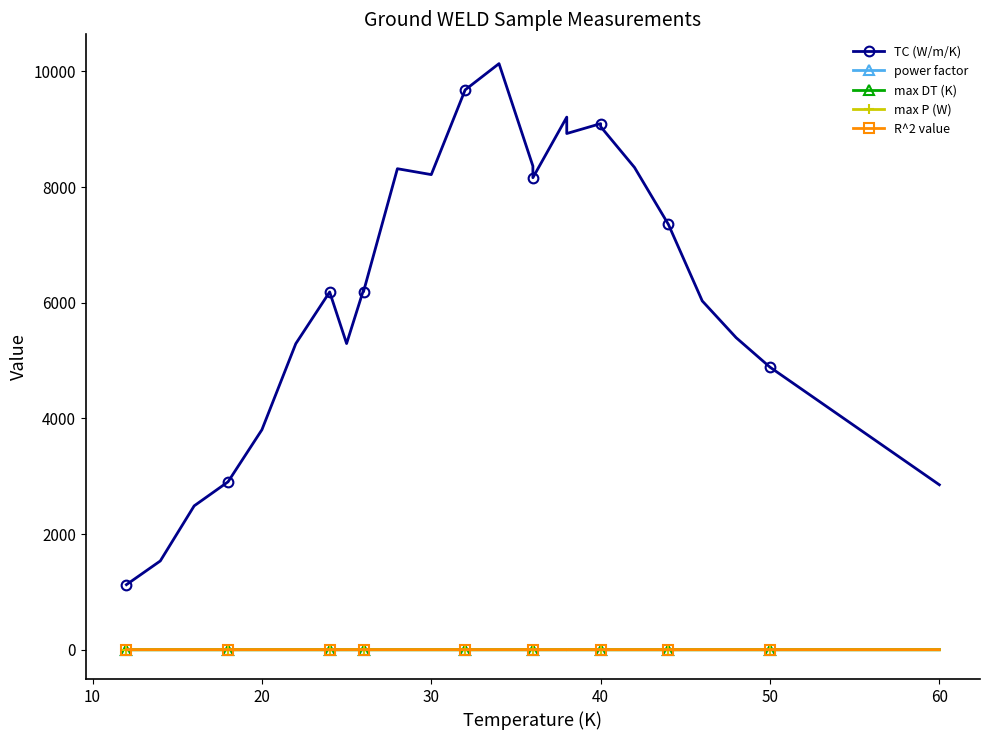

How many lines are shown in the chart?

5